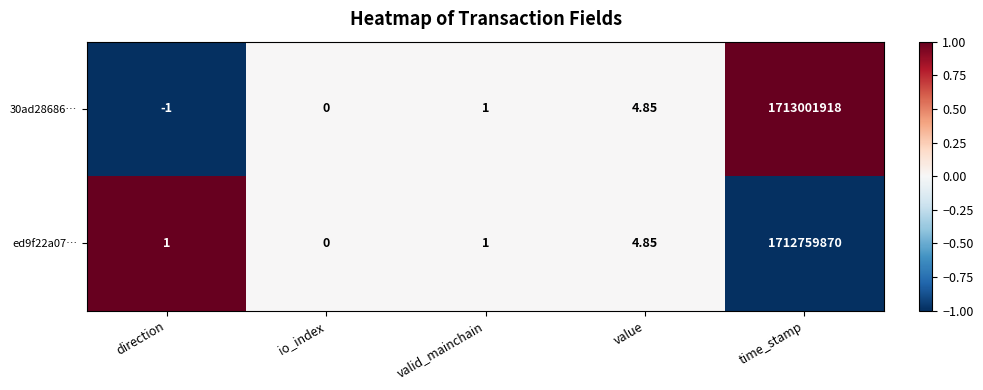

At which category is the sum across all series the highest?

time_stamp